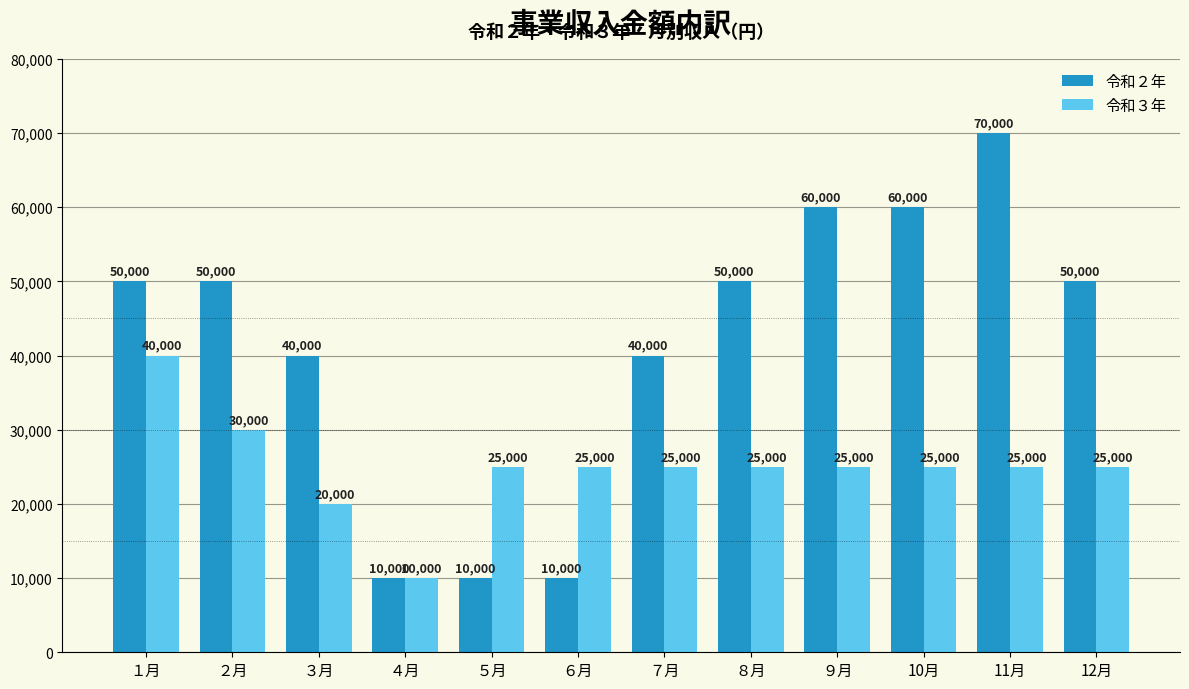

Rank the series by their maximum value, from lowest to highest.

令和３年, 令和２年